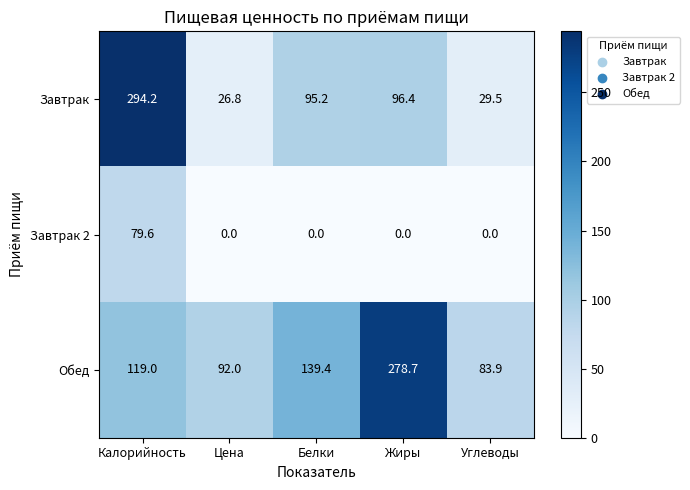

Reading left to right, extract all data points from this chart.

Завтрак: Калорийность=294.2	Цена=26.8	Белки=95.2	Жиры=96.4	Углеводы=29.5
Завтрак 2: Калорийность=79.6	Цена=0.0	Белки=0.0	Жиры=0.0	Углеводы=0.0
Обед: Калорийность=119.0	Цена=92.0	Белки=139.4	Жиры=278.7	Углеводы=83.9